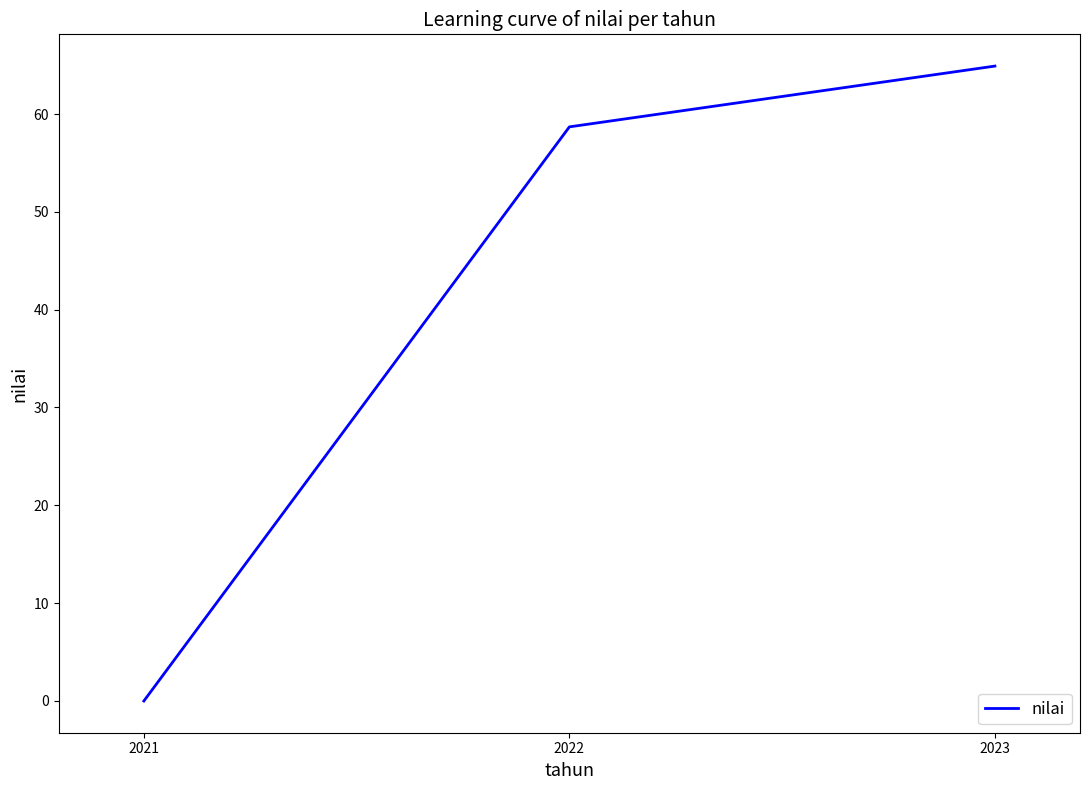

What is the difference between the maximum and minimum values?

64.9